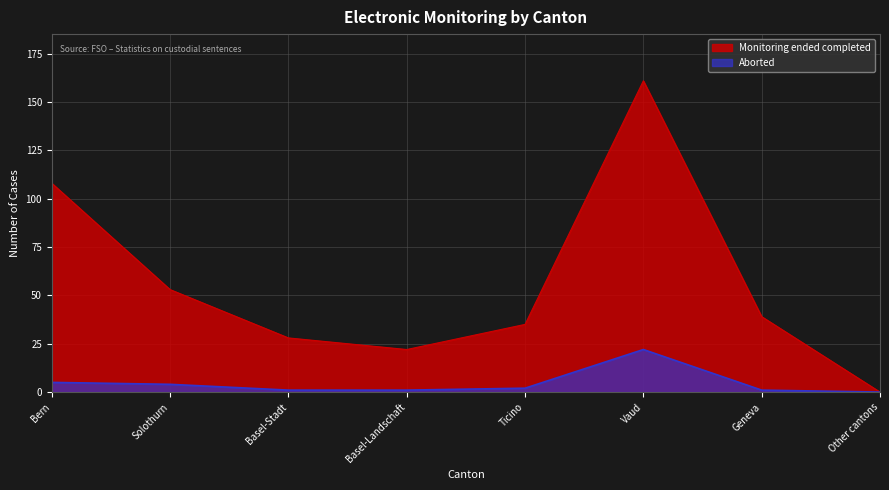

What is the label of the 8th point from the right?

Bern